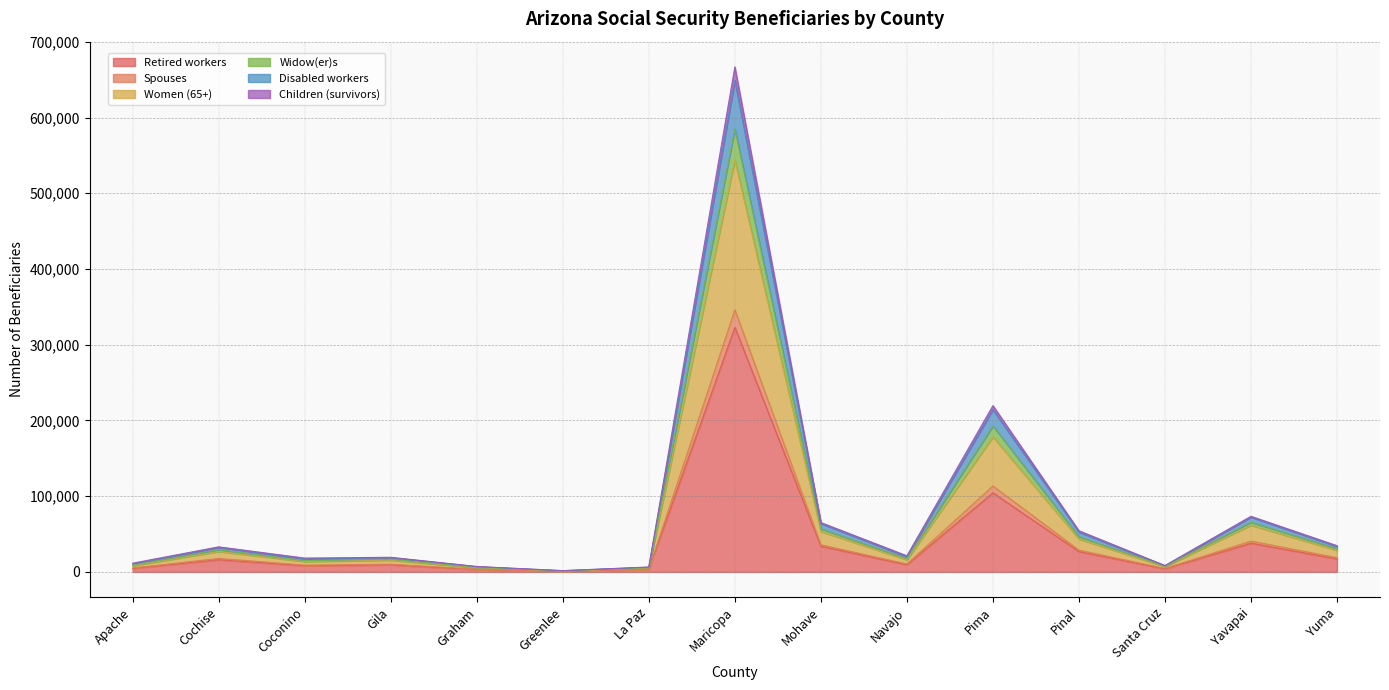

At which category is the sum across all series the highest?

Maricopa